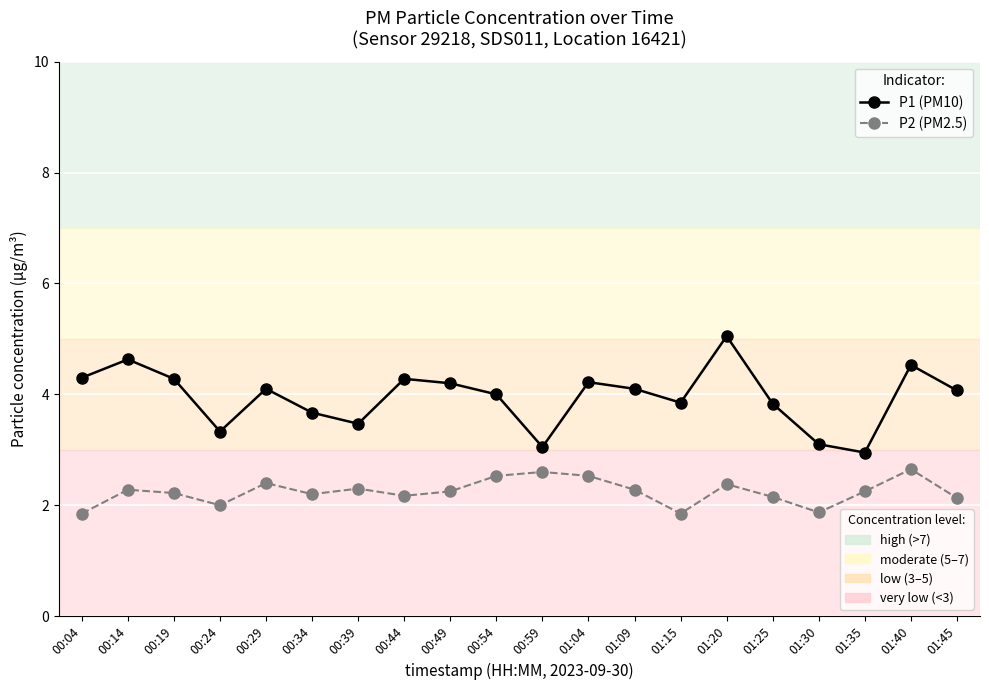

What is the total value across all series at 01:09?

6.4